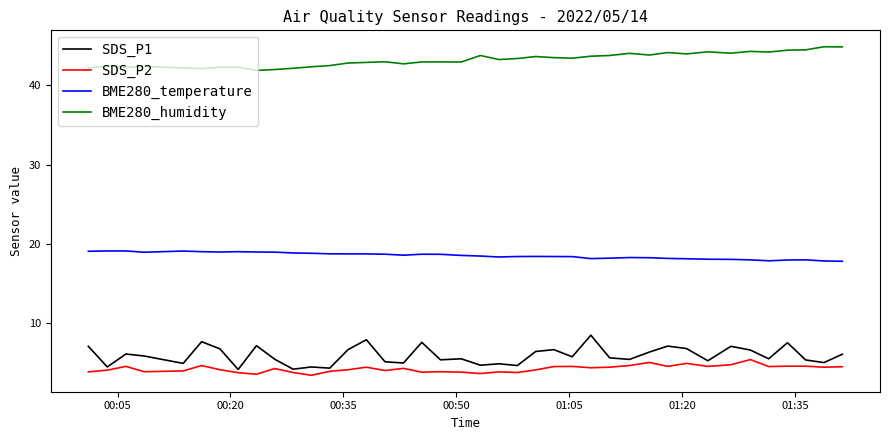

Which series has the largest total across all categories?

BME280_humidity